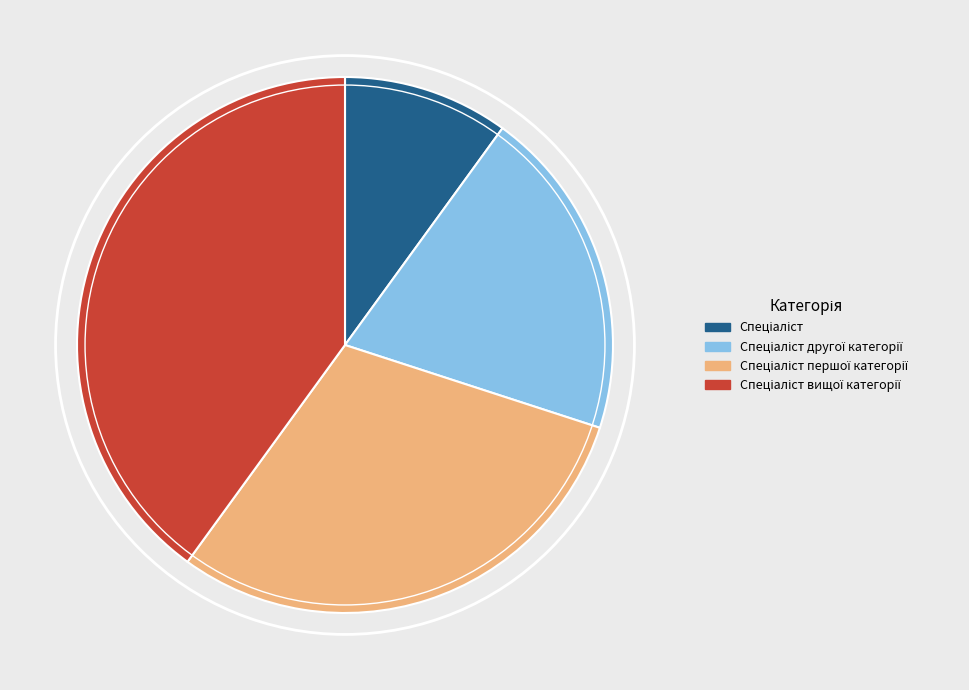

Is there a majority slice in this chart?

No